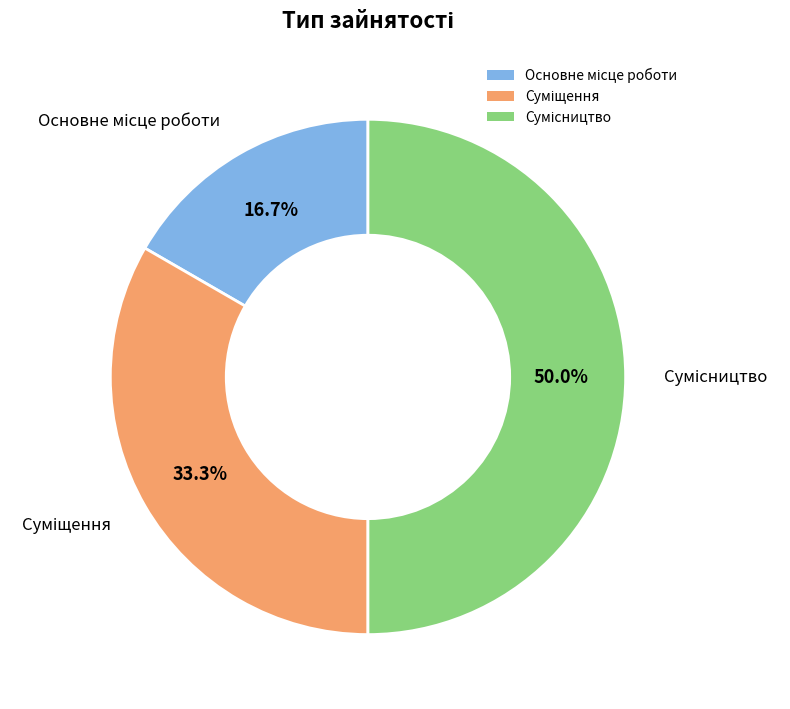

Count the number of slices in the pie.

3